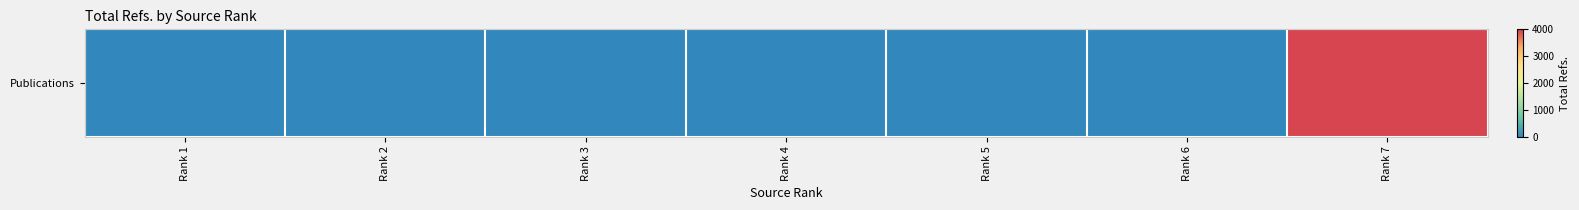

At which label is the value closest to 1976?

Rank 1